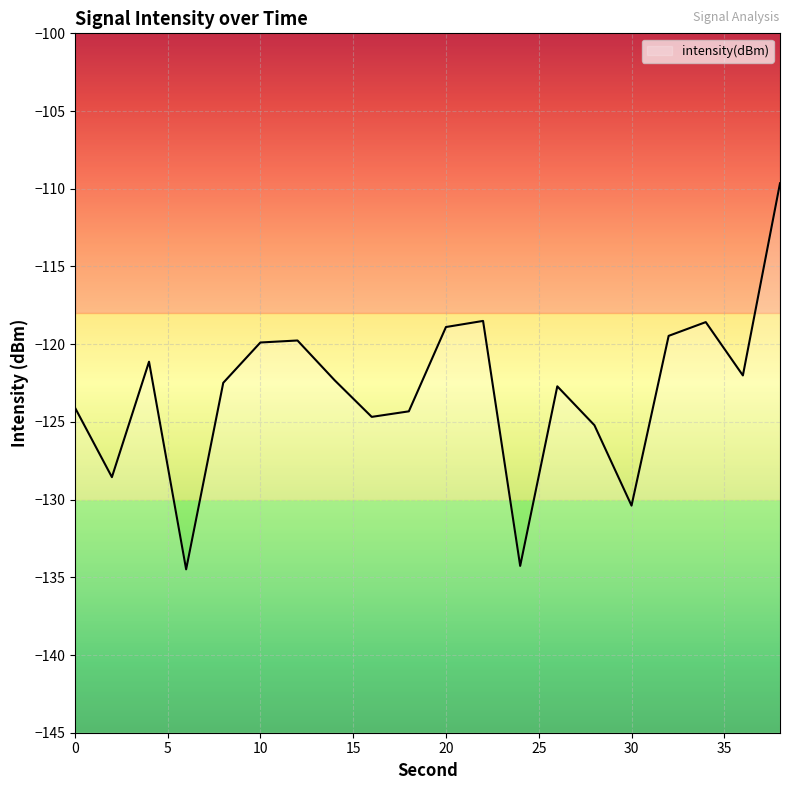

The value at 2 is -199.8. True or false?

False